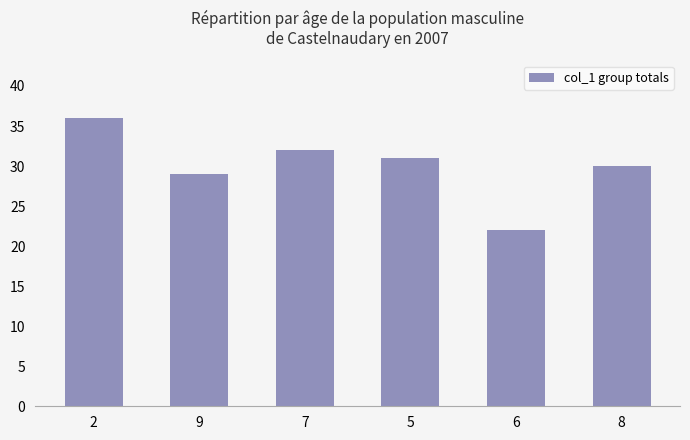

What is the difference between the second highest and second lowest values?

3